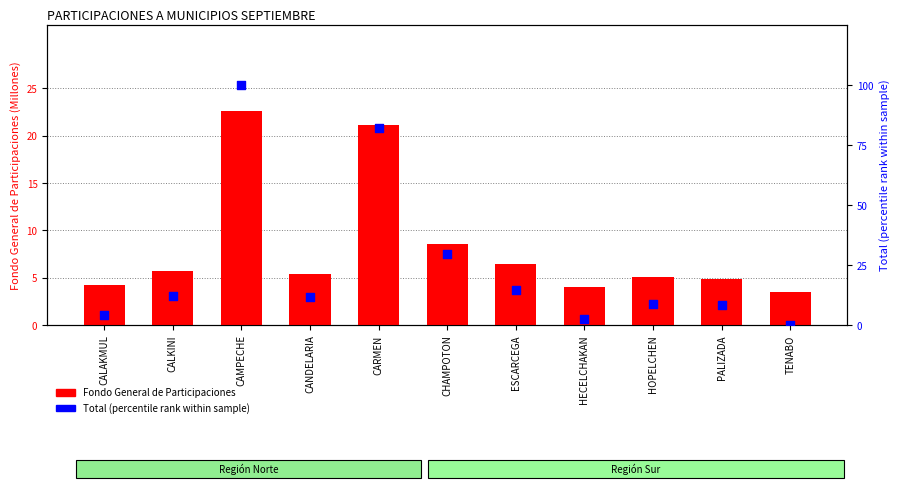

Which series contains the highest Y value?

Total (percentile rank)